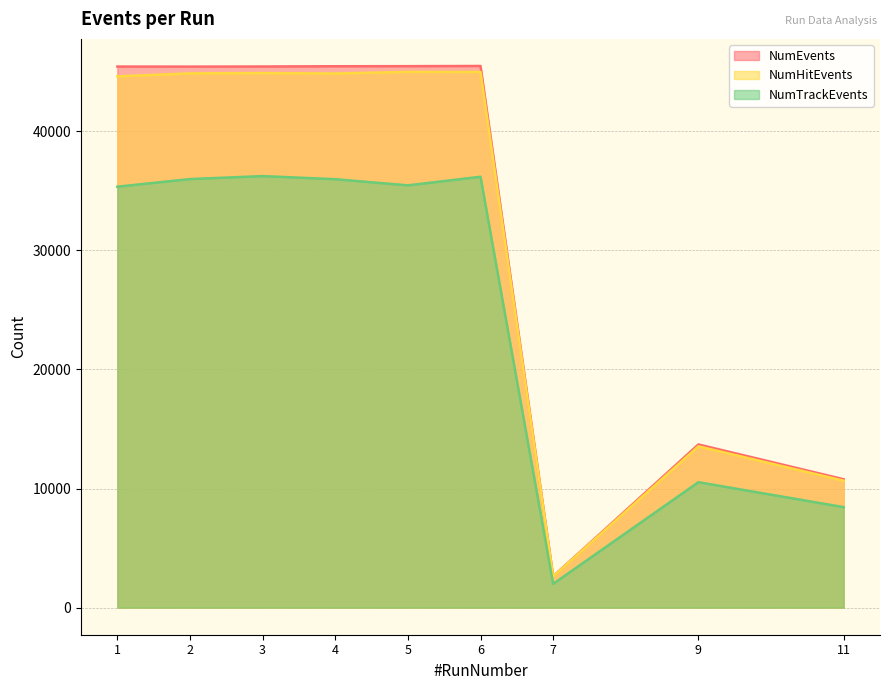

Is the value of NumHitEvents at 2 greater than the value of NumEvents at 9?

Yes